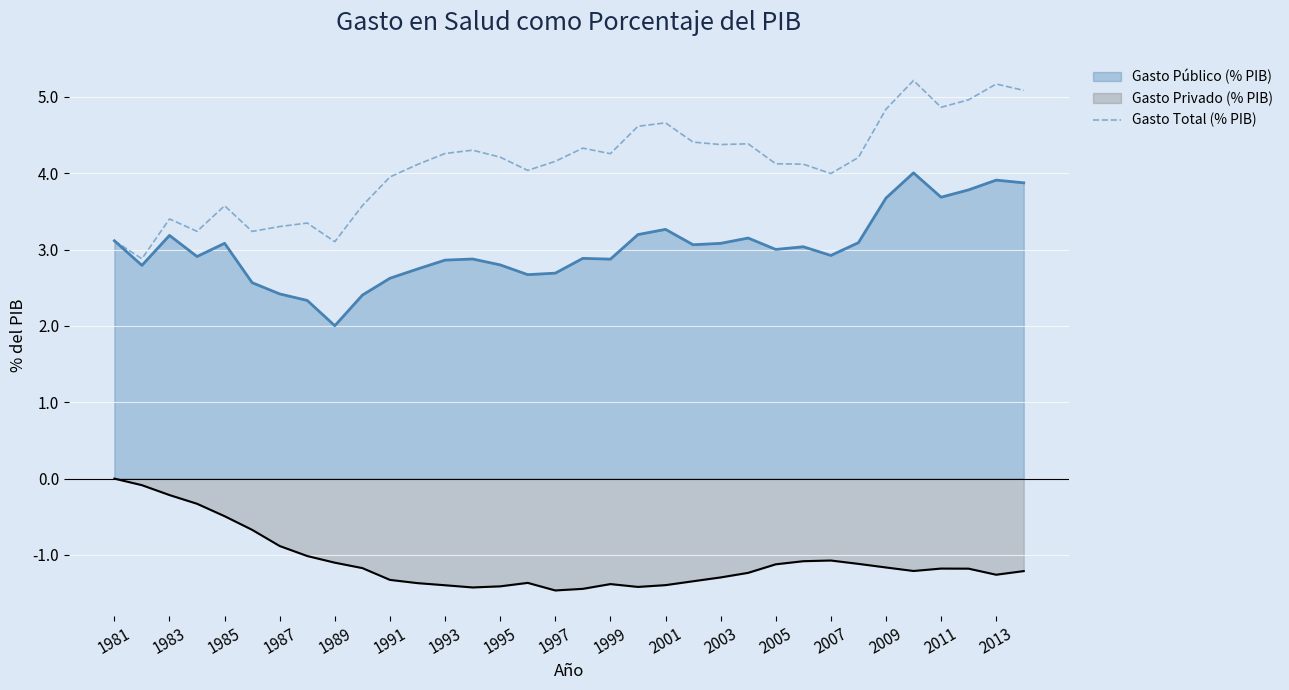

Which series has the largest total across all categories?

Gasto Total (% PIB)